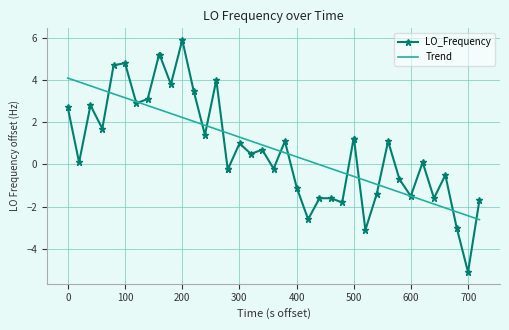

What is the highest value of the Trend series?

4.1